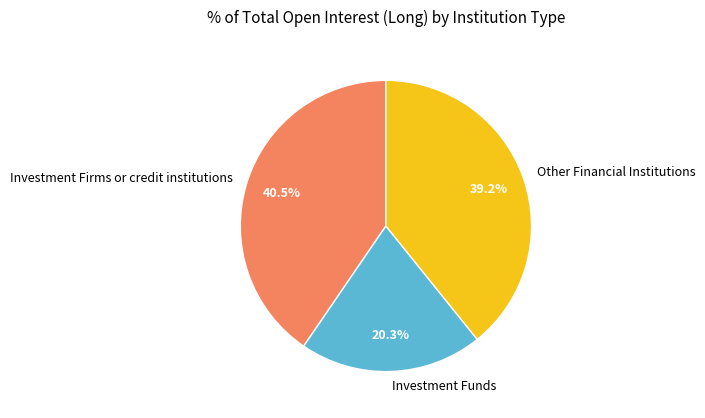

Rank the categories by value from lowest to highest.

Investment Funds, Other Financial Institutions, Investment Firms or credit institutions